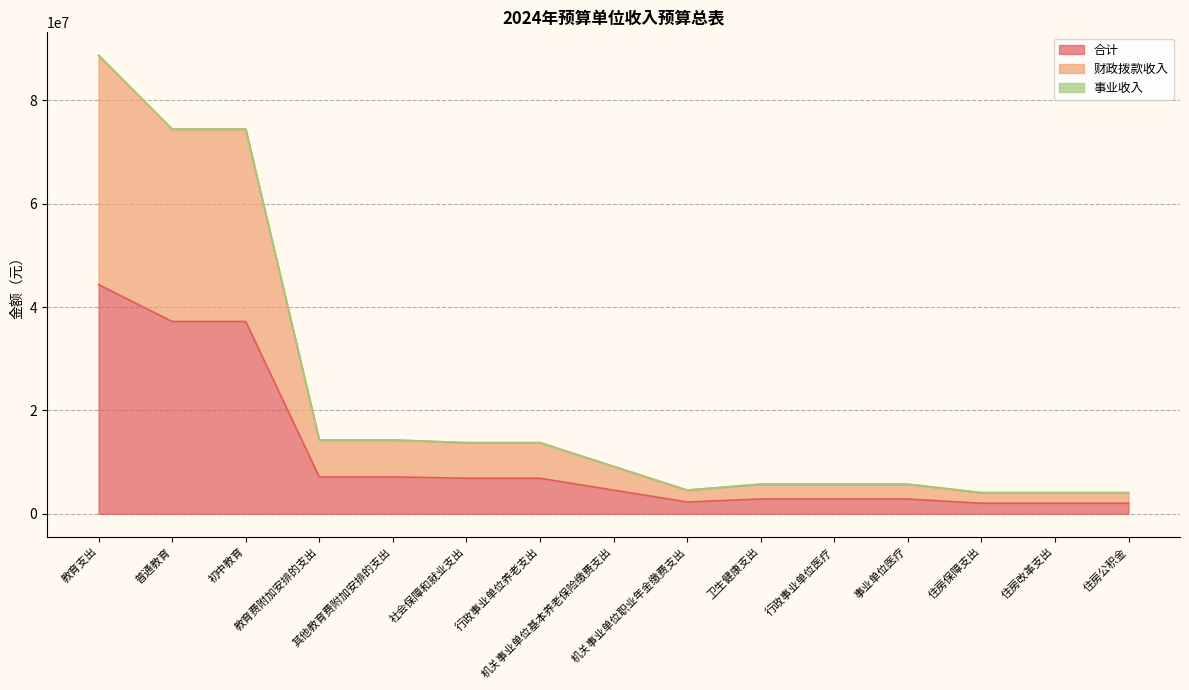

Does the chart have visible grid lines?

Yes